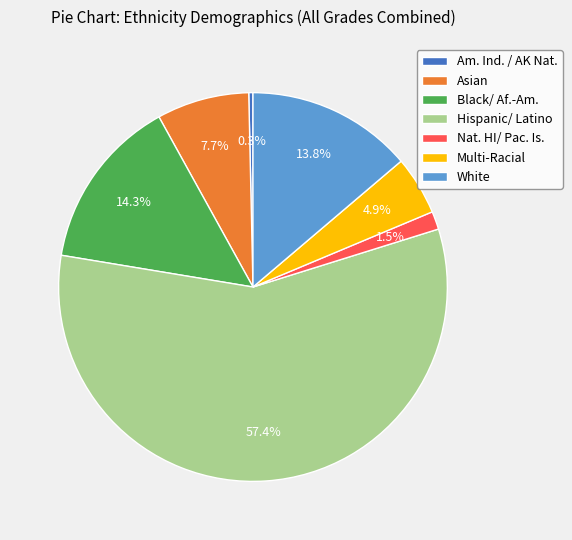

Count the number of slices in the pie.

7